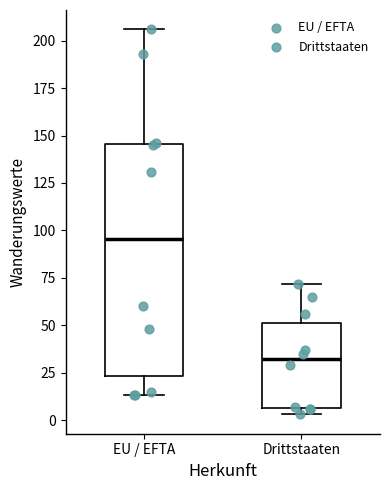

Where is the upper edge of the box for EU / EFTA on the y-axis? The values are not printed on the chart, so give them approximately, as read against the axis.

145